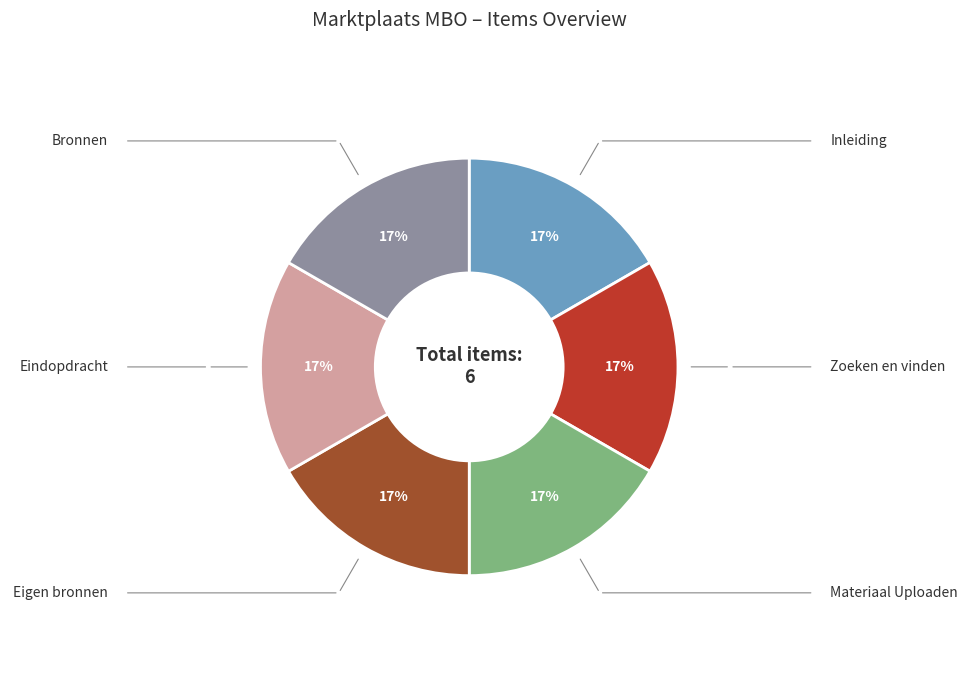

Does Eindopdracht represent more than half of the total?

No